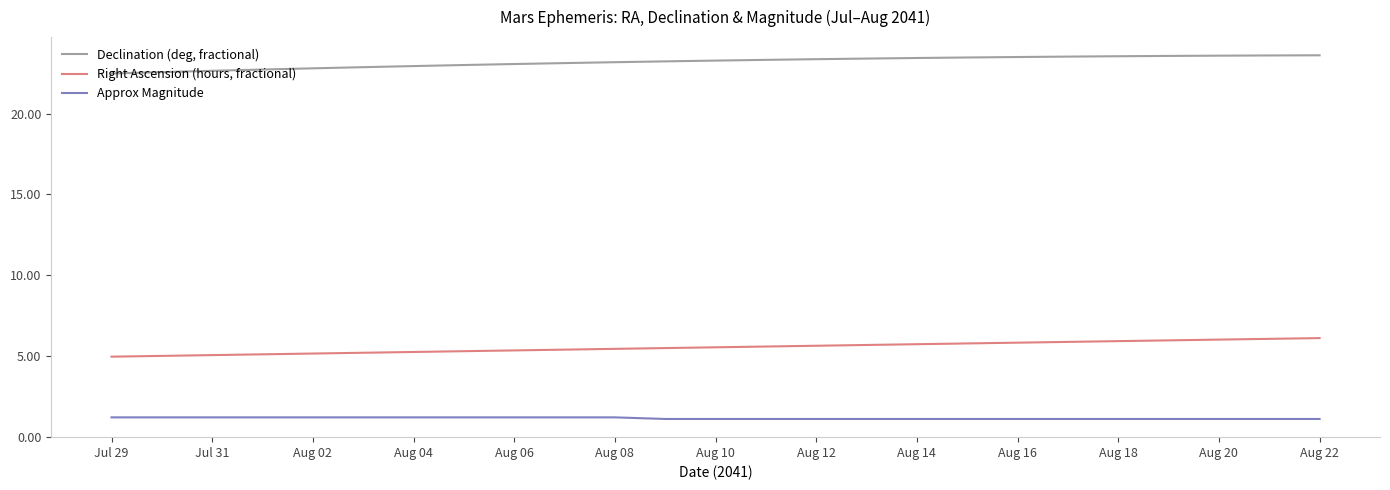

Rank the series by their average value, from lowest to highest.

Approx Magnitude, Right Ascension (hours, fractional), Declination (deg, fractional)